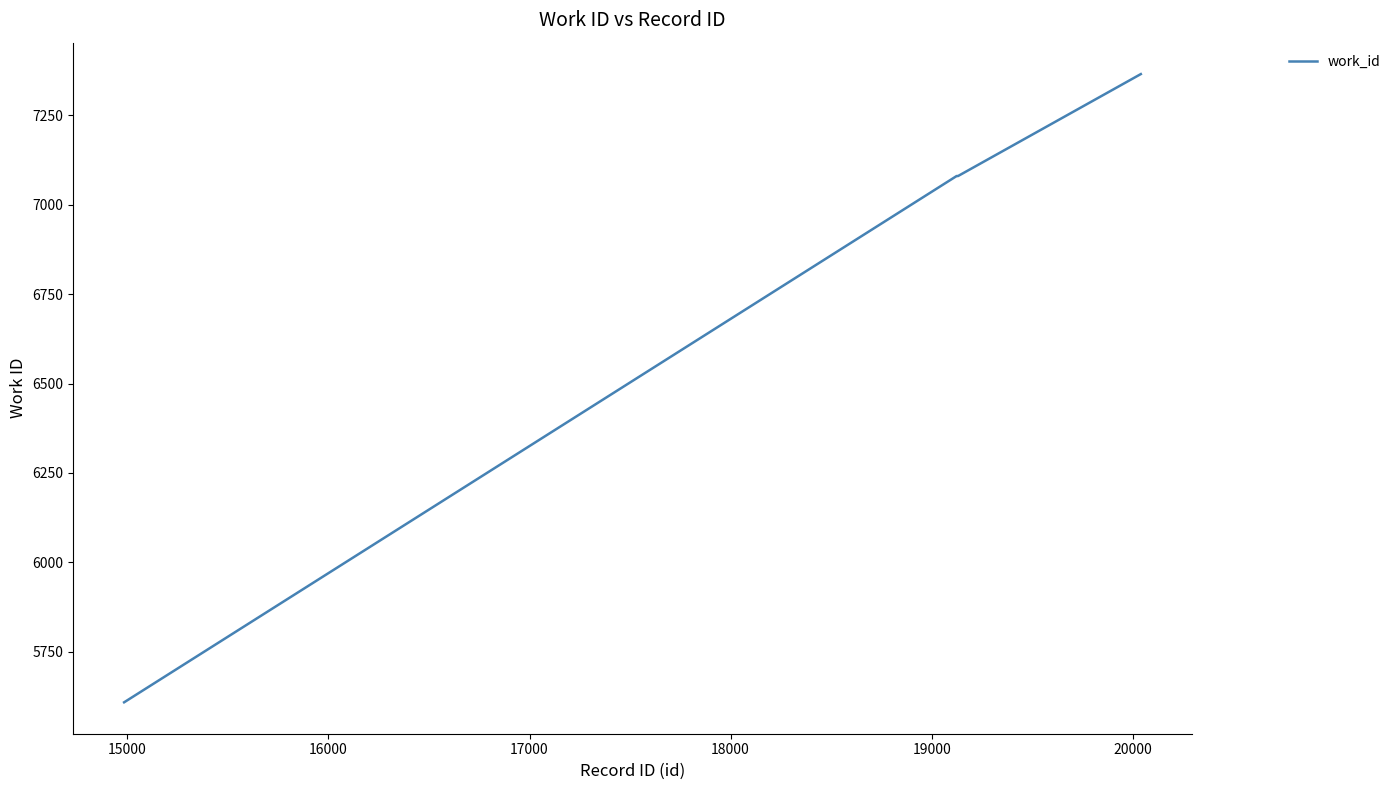

What is the maximum value shown in the chart?

7365